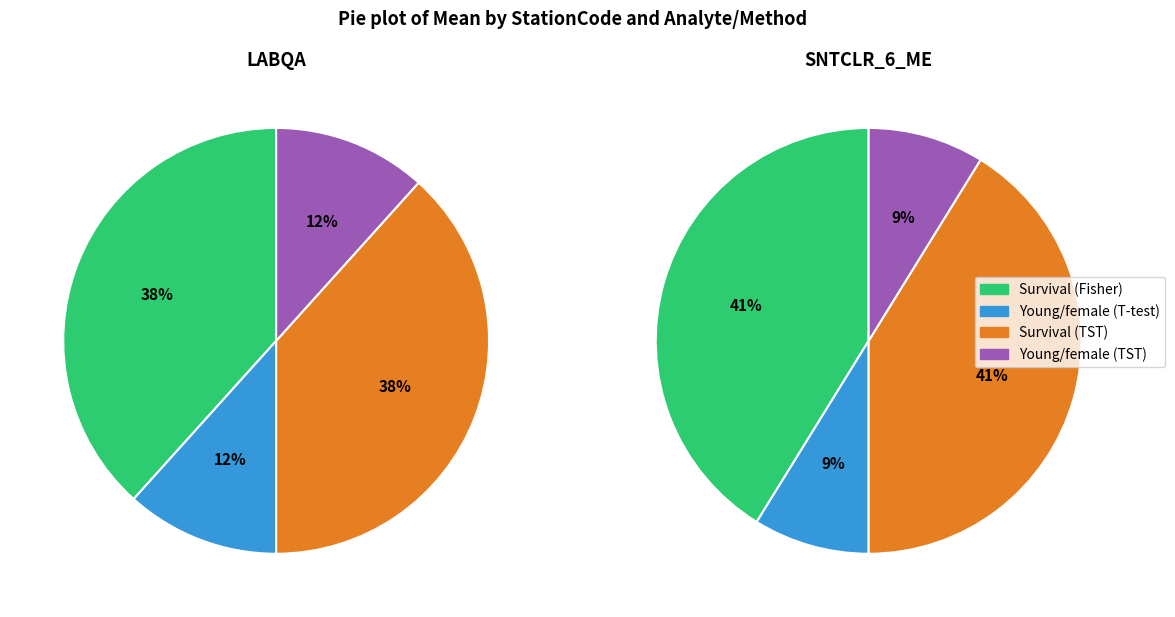

What percentage is NOT represented by Young/female (TST)?

88.3%